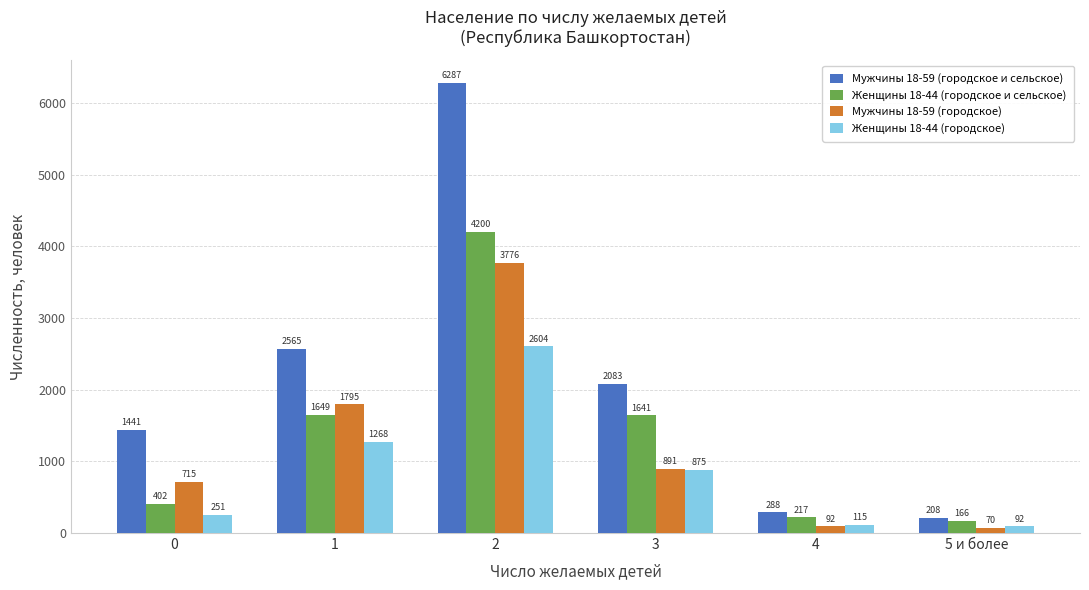

Which series has the largest total across all categories?

Мужчины 18-59 (городское и сельское)